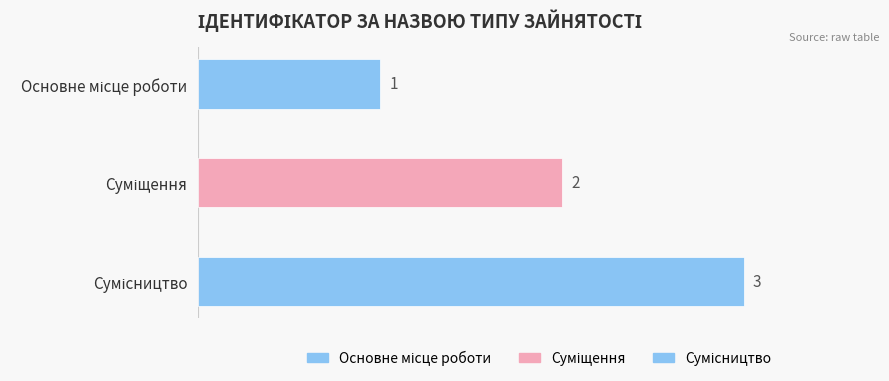

How many values are between 1 and 3?

3